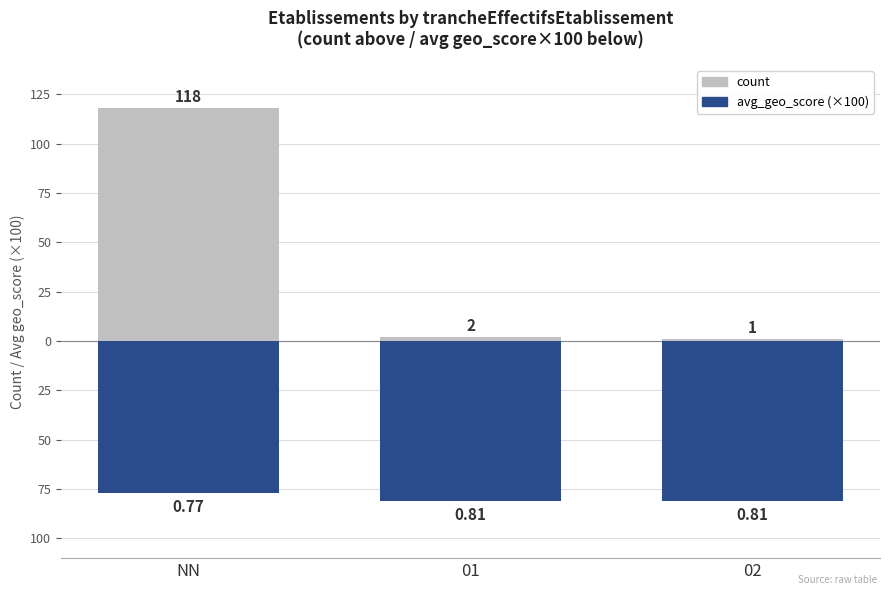

Which category has the lowest value in the count series?

02